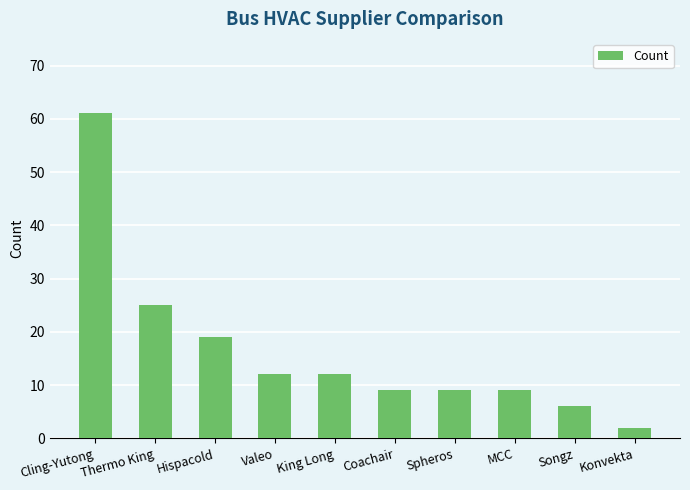

Where does the data first go above 12?

Cling-Yutong